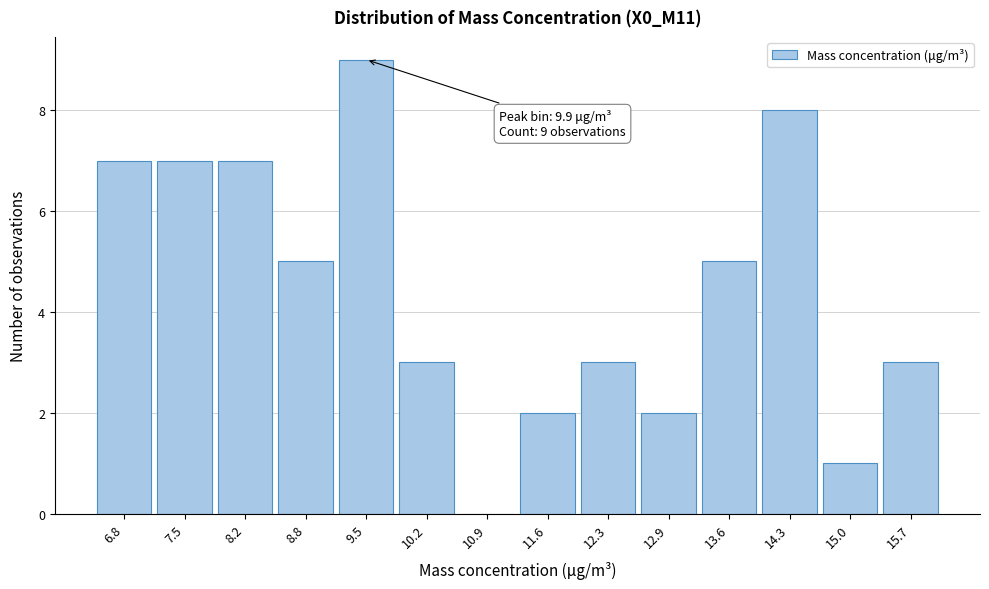

Reading left to right, what are all the values shown in this chart?

6.8=7	7.5=7	8.2=7	8.8=5	9.5=9	10.2=3	10.9=0	11.6=2	12.3=3	12.9=2	13.6=5	14.3=8	15.0=1	15.7=3